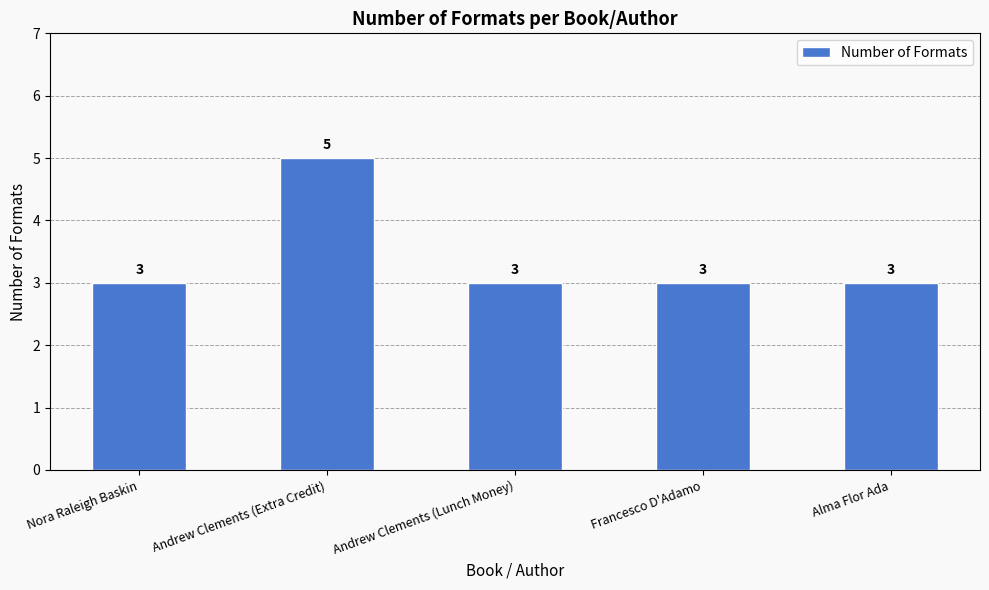

At which category does the chart reach its peak across all series?

Andrew Clements (Extra Credit)